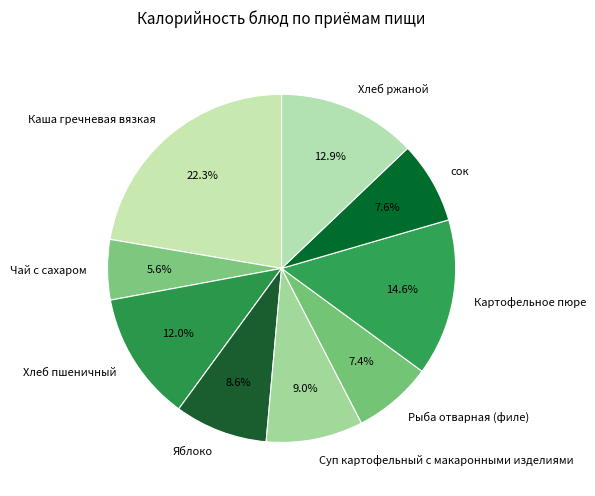

Which slice is the largest?

Каша гречневая вязкая